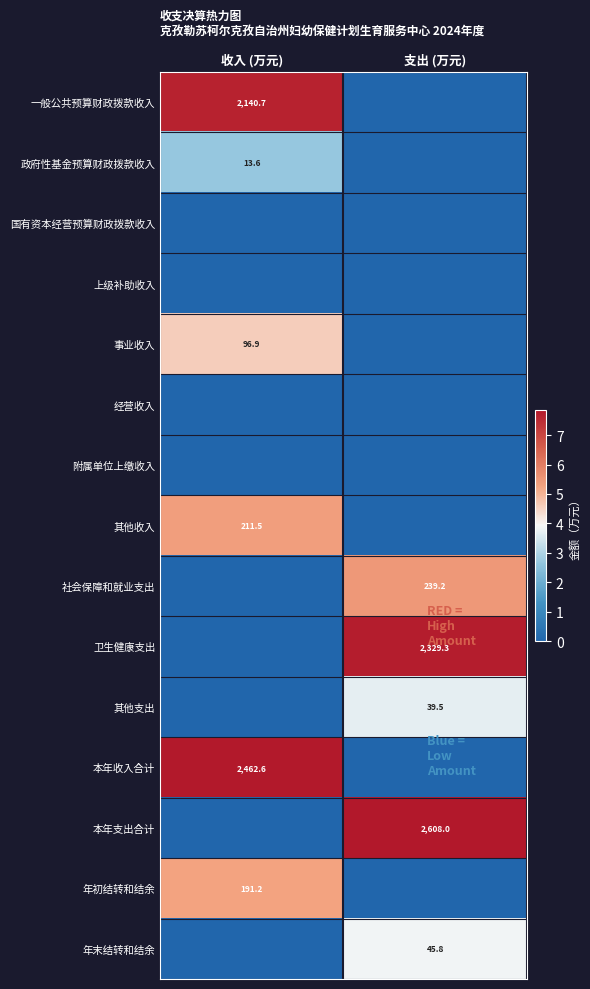

The 事业收入 series shows 52.5 at 收入 (万元). True or false?

False